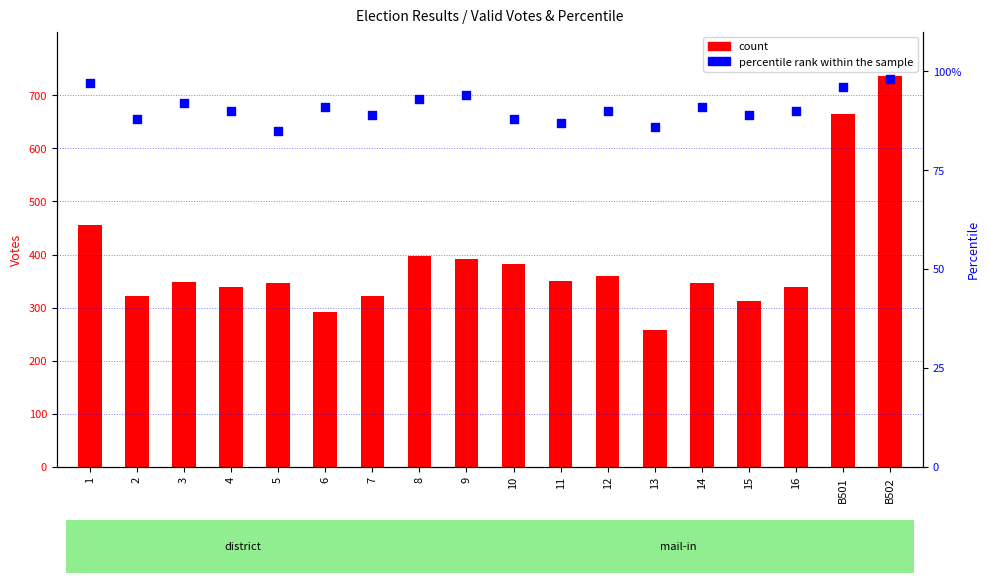

At which category is the sum across all series the highest?

B502